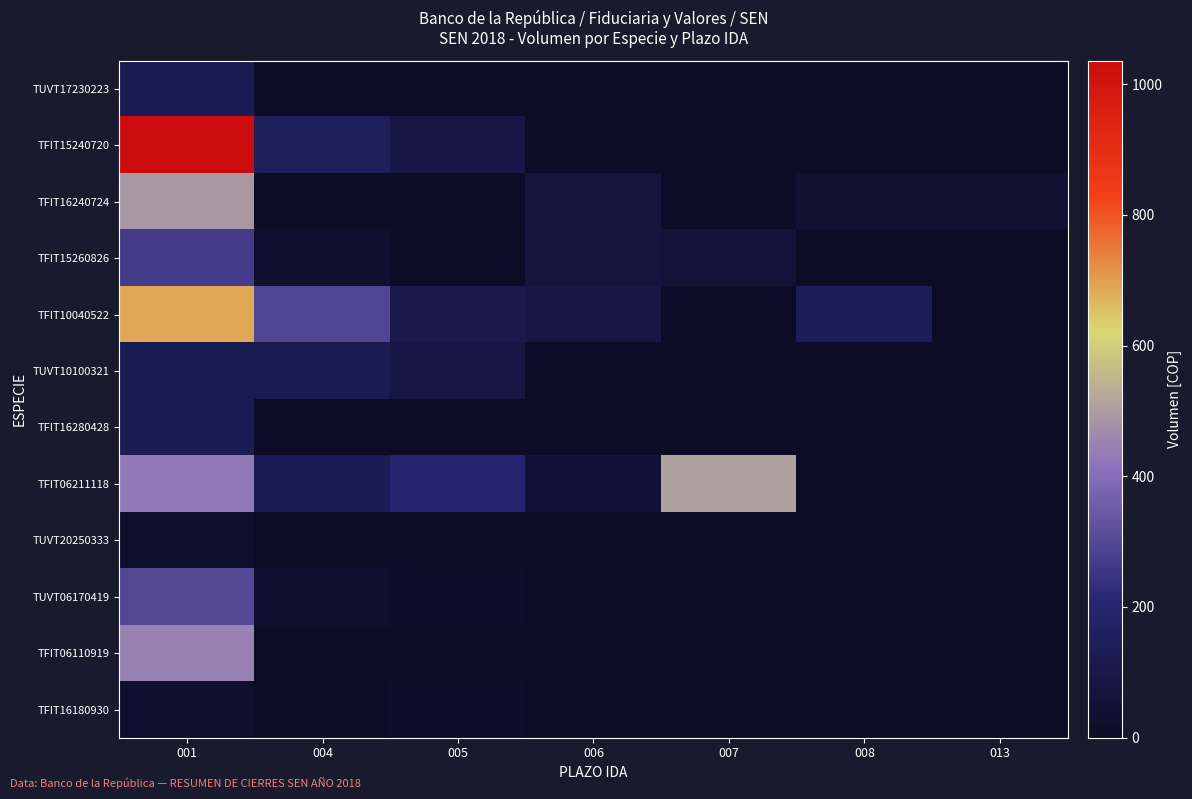

What is the total value across all series at 005?

510.3